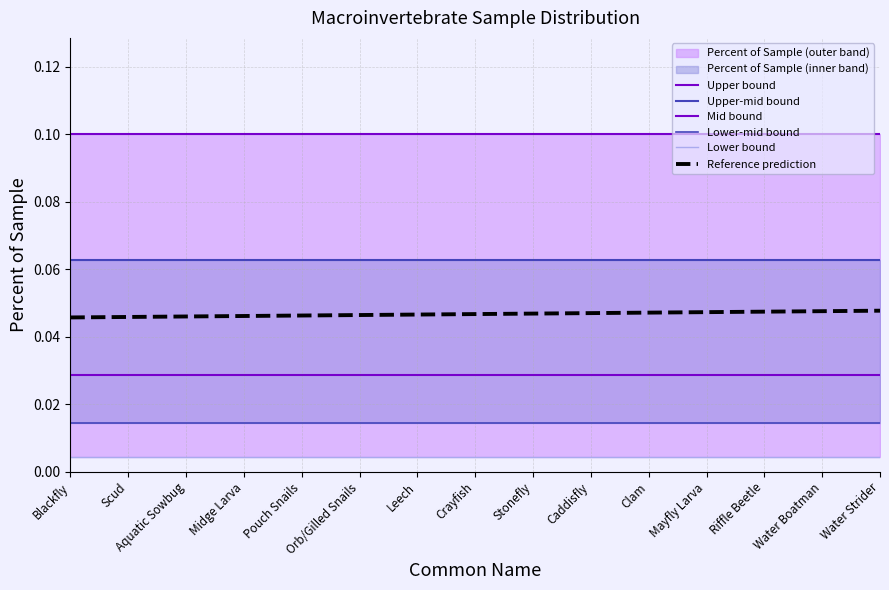

The Lower-mid bound series shows 0.0 at Stonefly. True or false?

True